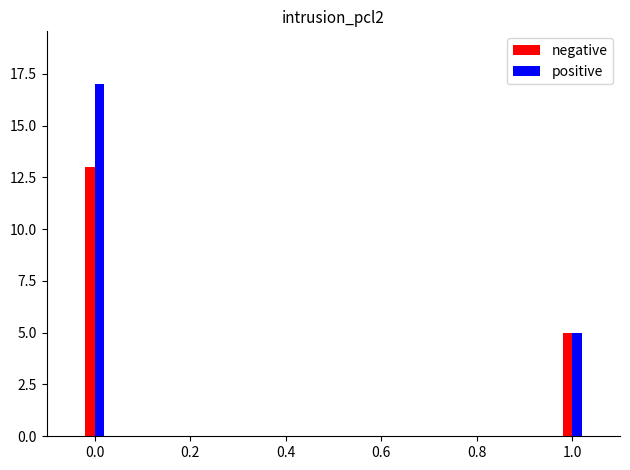

Reading right to left, transcribe all the data shown in this chart.

negative: 5	13
positive: 5	17